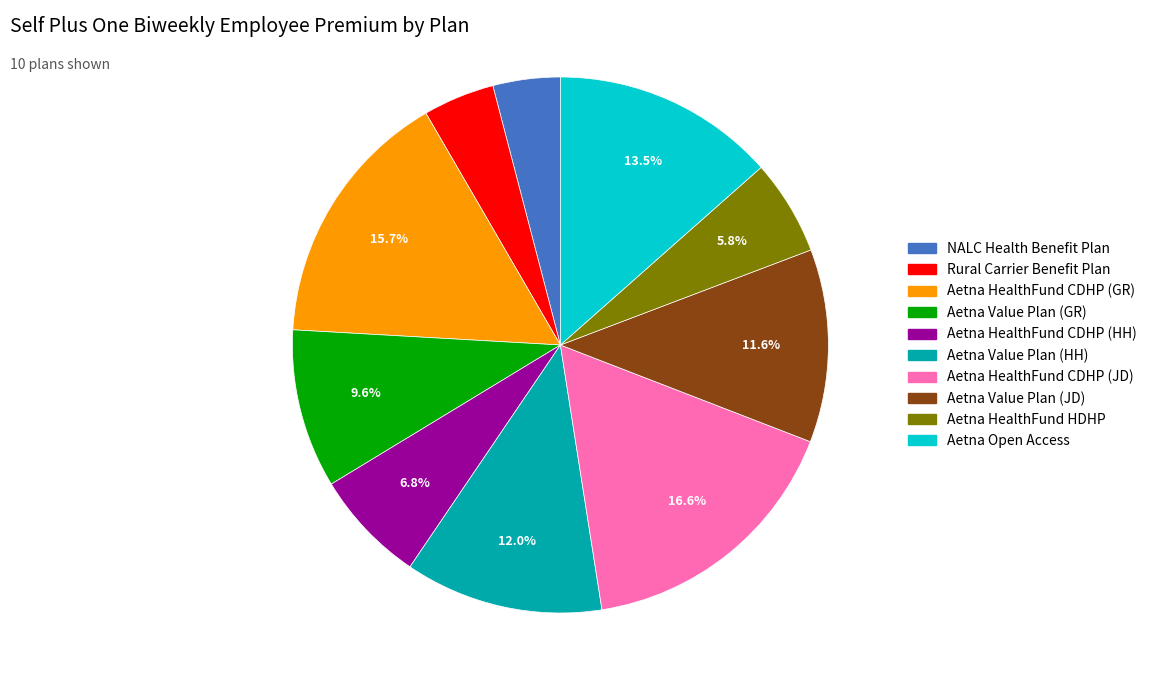

To the nearest percent, what is the average slice percentage?

10%